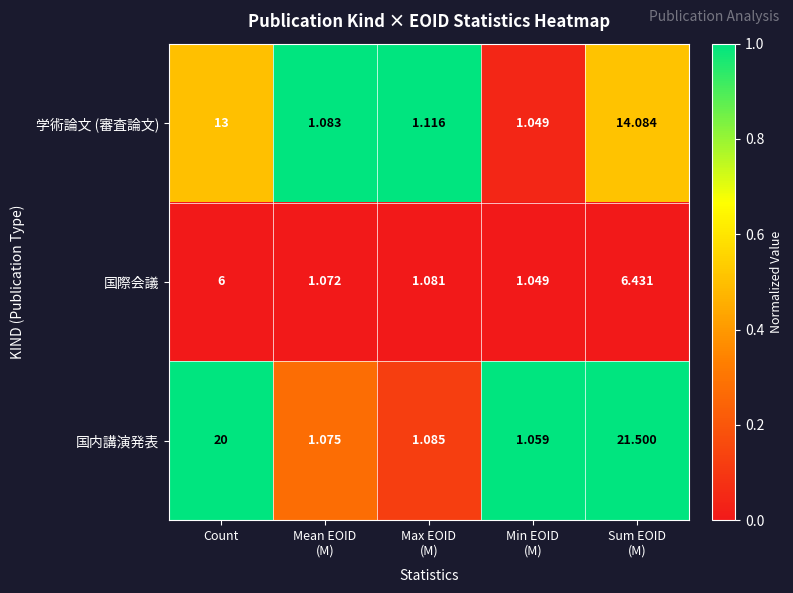

Rank the series by their average value, from lowest to highest.

国際会議, 学術論文 (審査論文), 国内講演発表